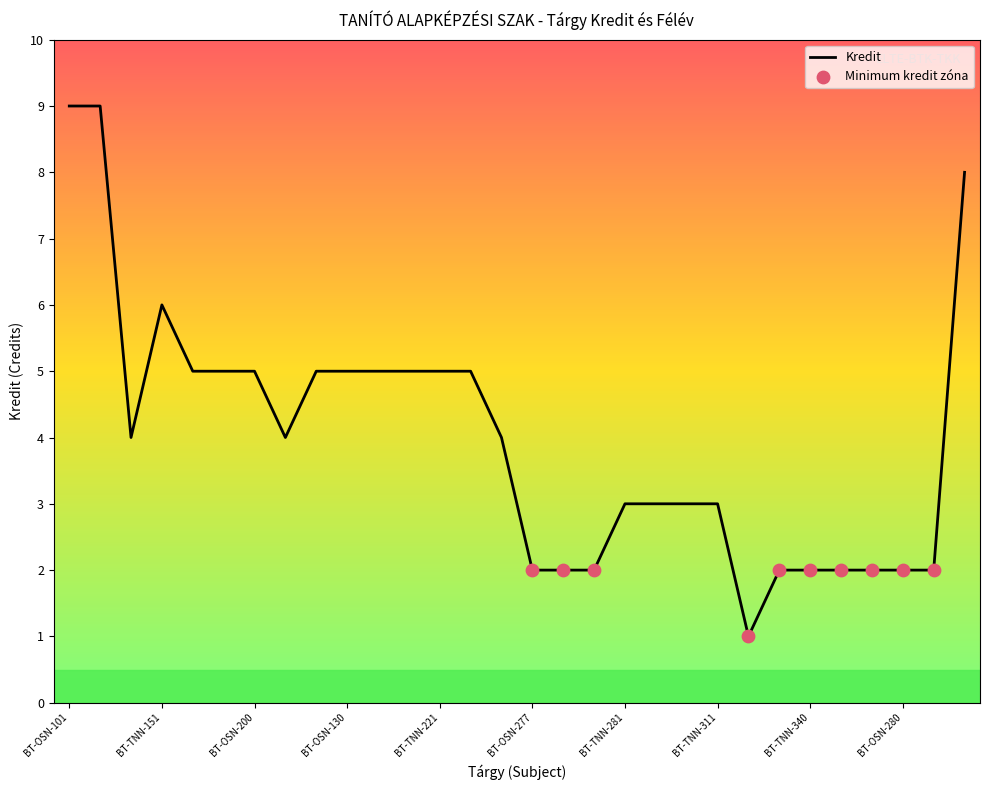

What is the maximum value shown in the chart?

9